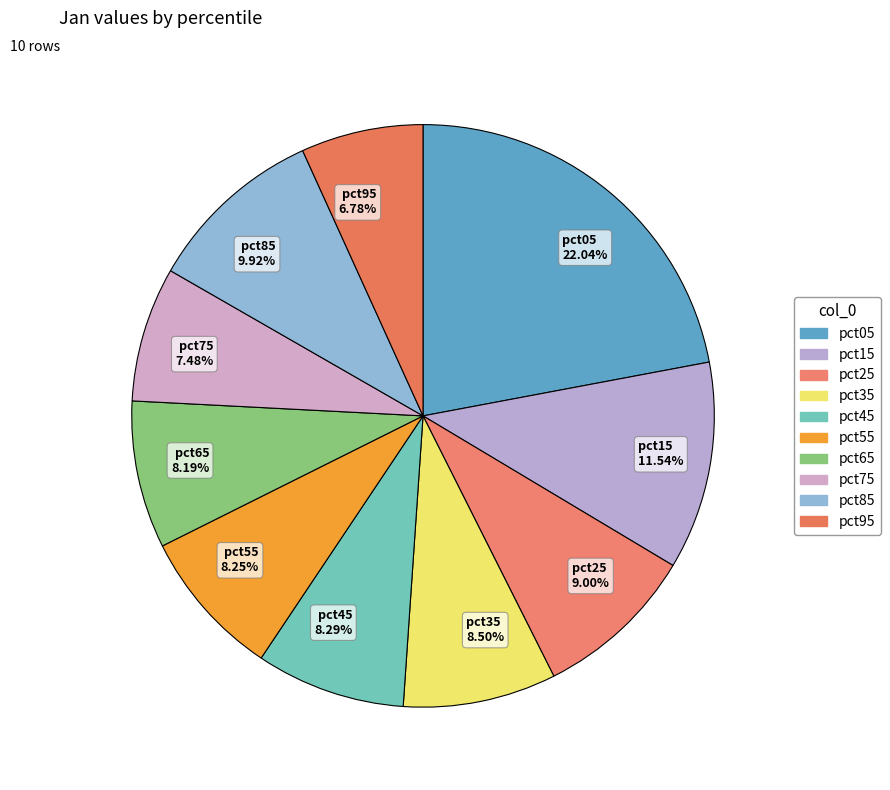

How much of the chart is everything except pct75?

92.5%